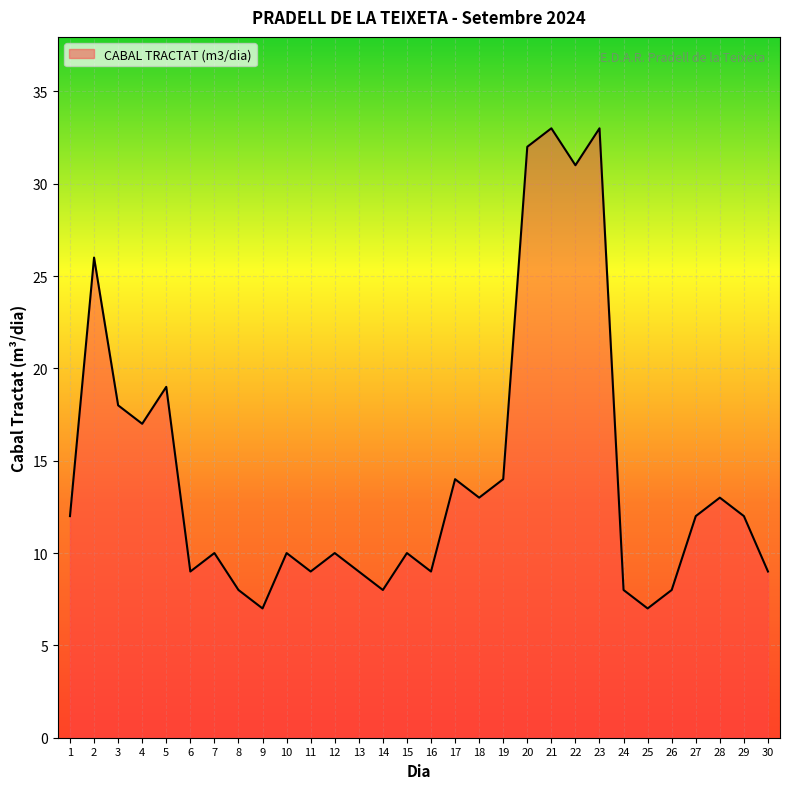

What is the sum of all values?

430